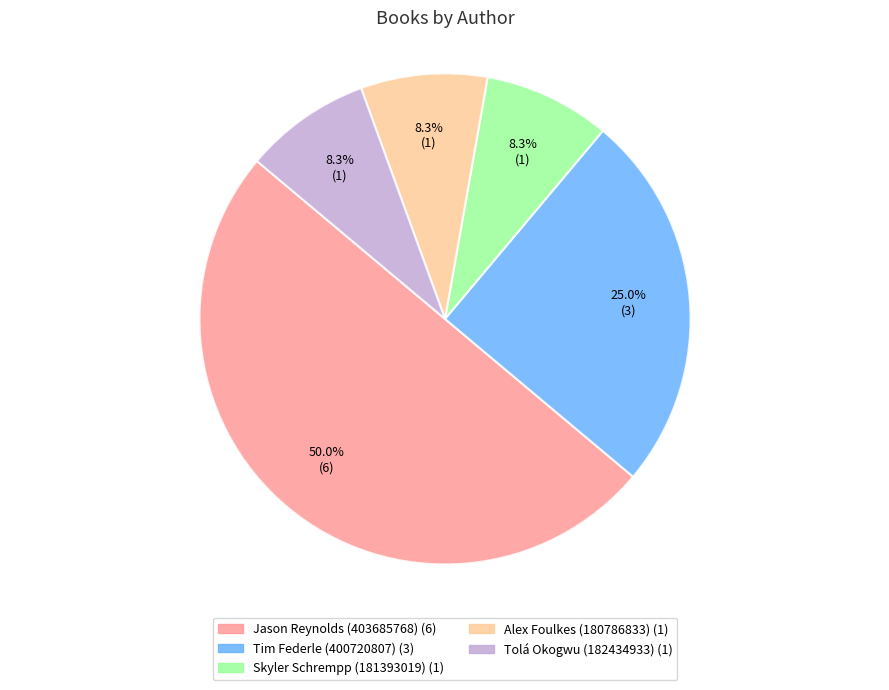

Is there any slice that represents more than half of the pie?

No